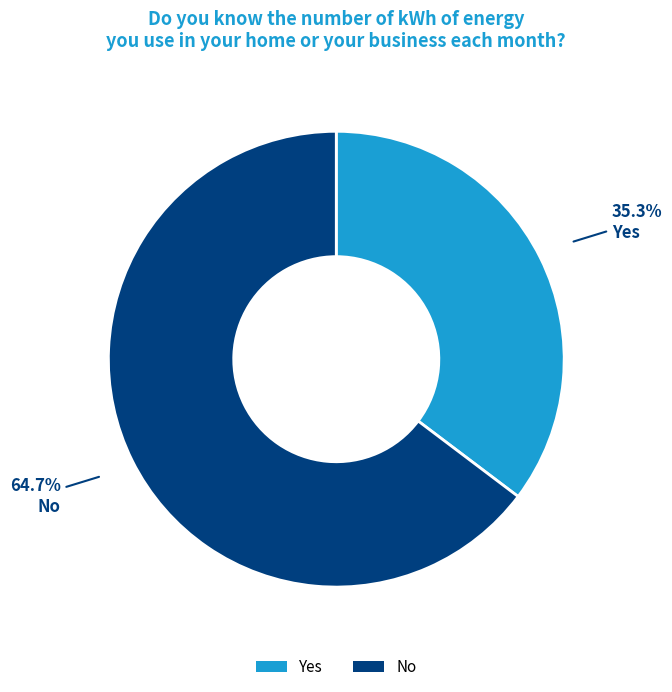

How many slices are in this pie chart?

2